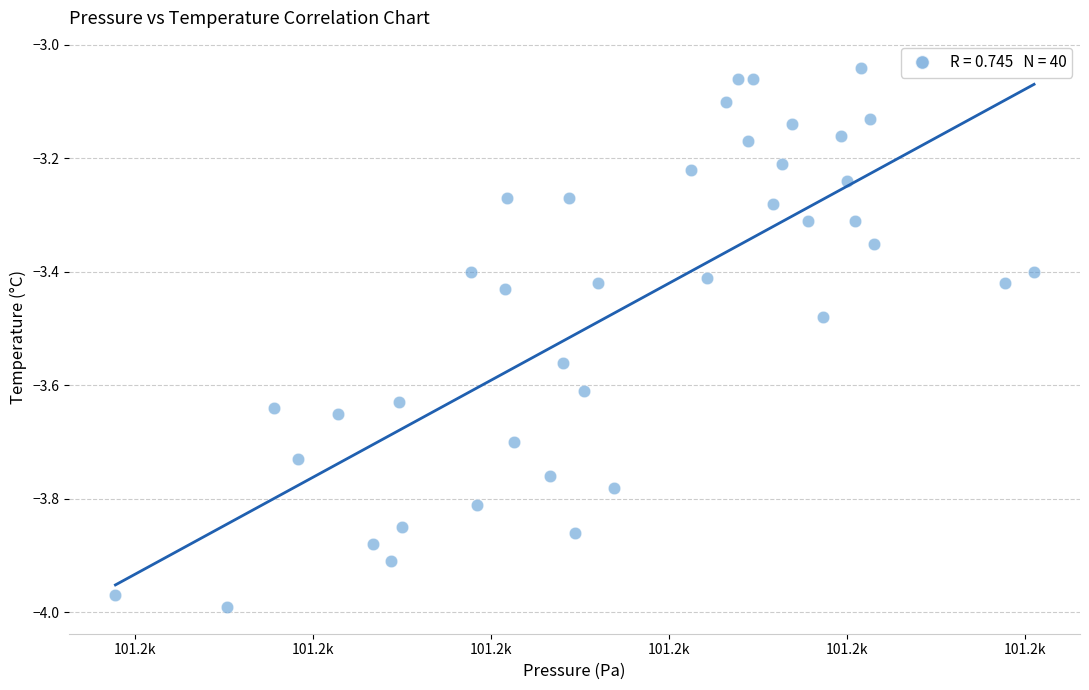

What is the range of X values (max minus min)?

51.6